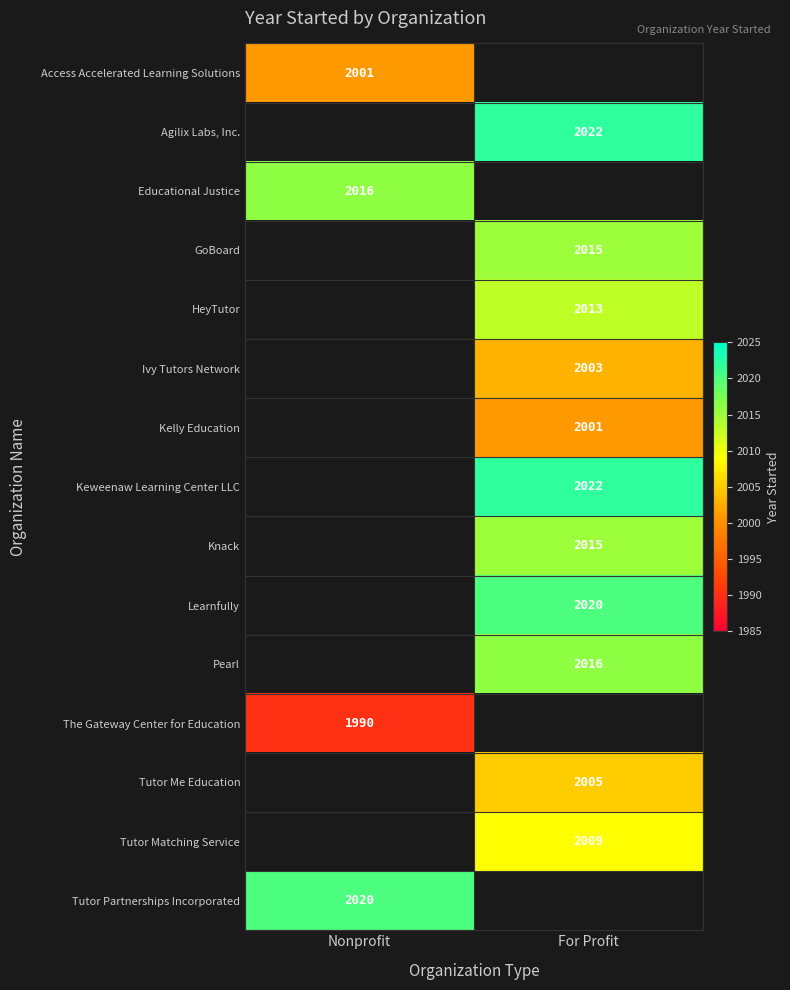

The value of Agilix Labs, Inc. at For Profit is 2022. True or false?

True